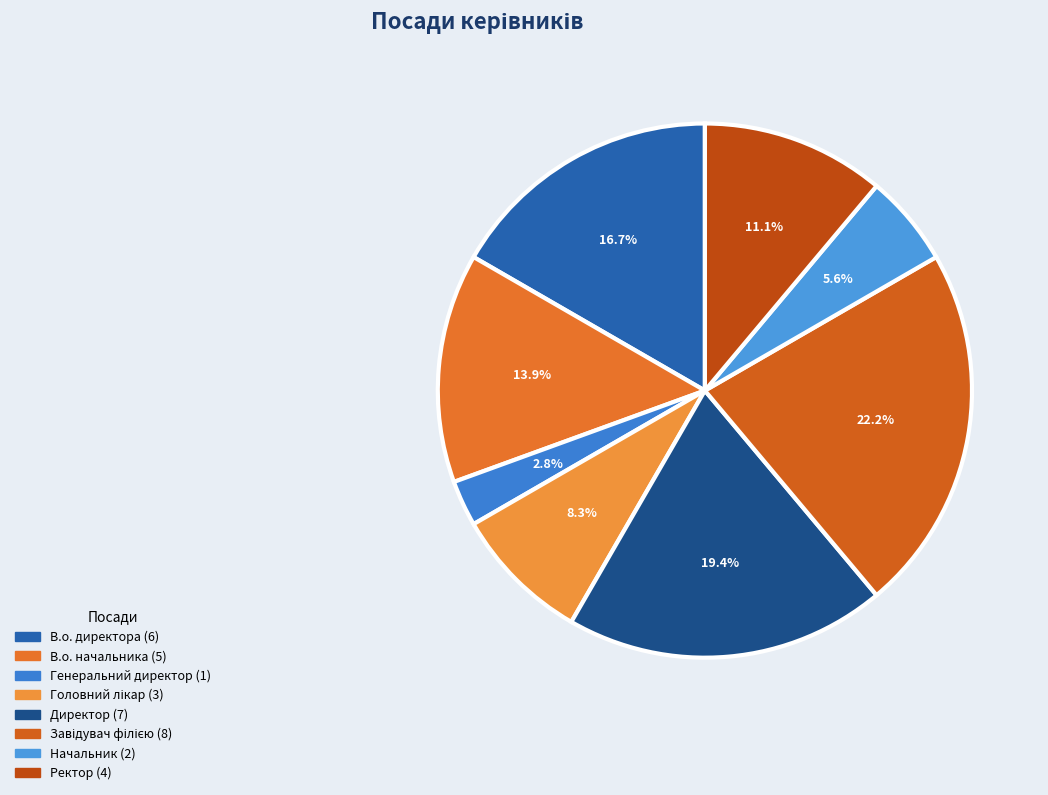

To the nearest percent, what is the difference between the largest and smallest slice percentages?

19%